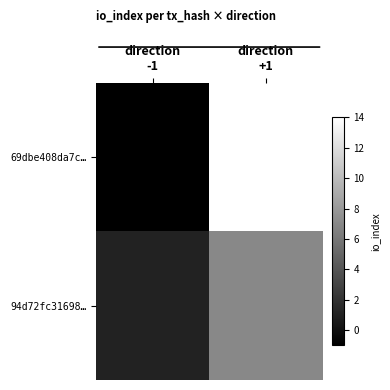

Rank the series by their average value, from highest to lowest.

69dbe408da7c…, 94d72fc31698…